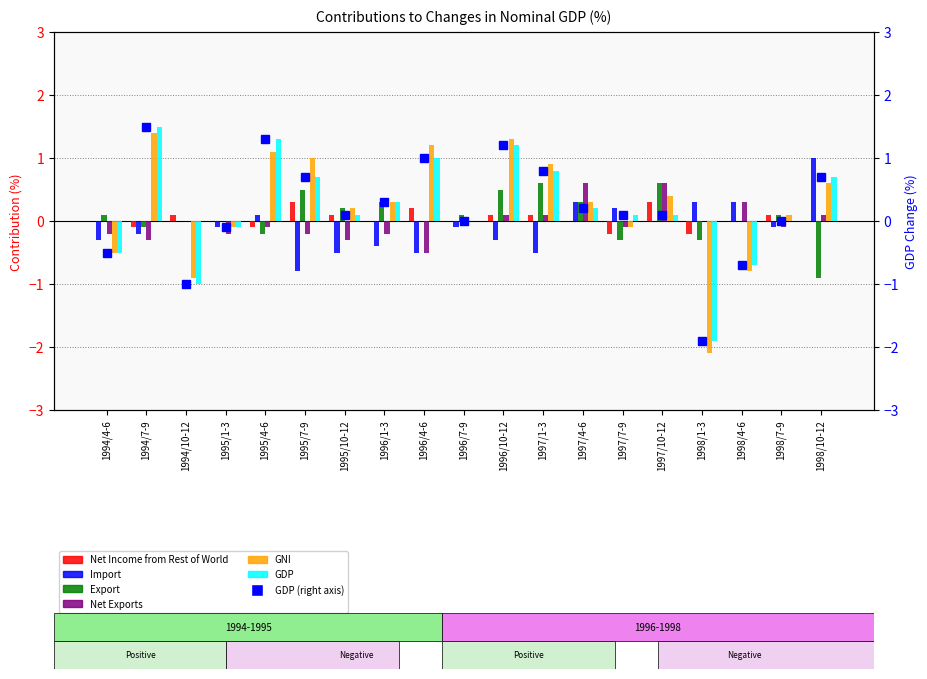

List the labels in order of Import value, largest first.

1998/10-12, 1997/4-6, 1998/1-3, 1998/4-6, 1997/7-9, 1995/4-6, 1994/10-12, 1997/10-12, 1995/1-3, 1996/7-9, 1998/7-9, 1994/7-9, 1994/4-6, 1996/10-12, 1996/1-3, 1995/10-12, 1996/4-6, 1997/1-3, 1995/7-9